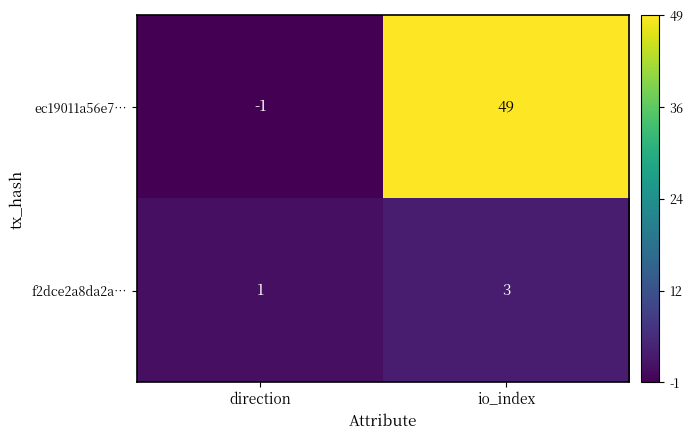

Which series has the widest spread of values?

ec19011a56e7…